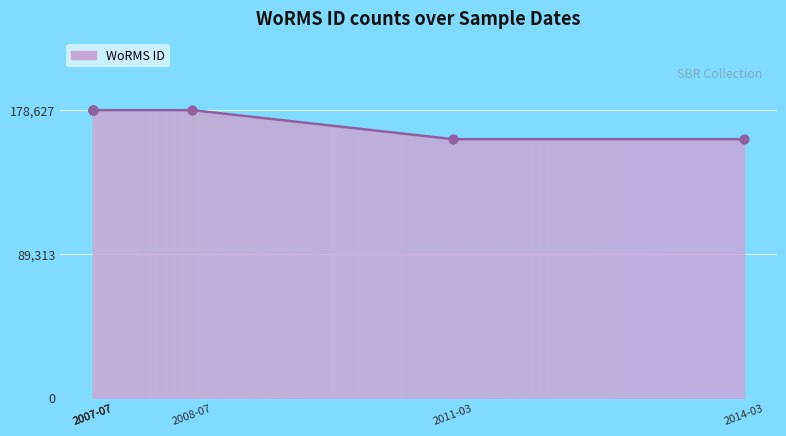

Approximately how many times larger is the value at 2011-03 compared to 2008-07?

0.9